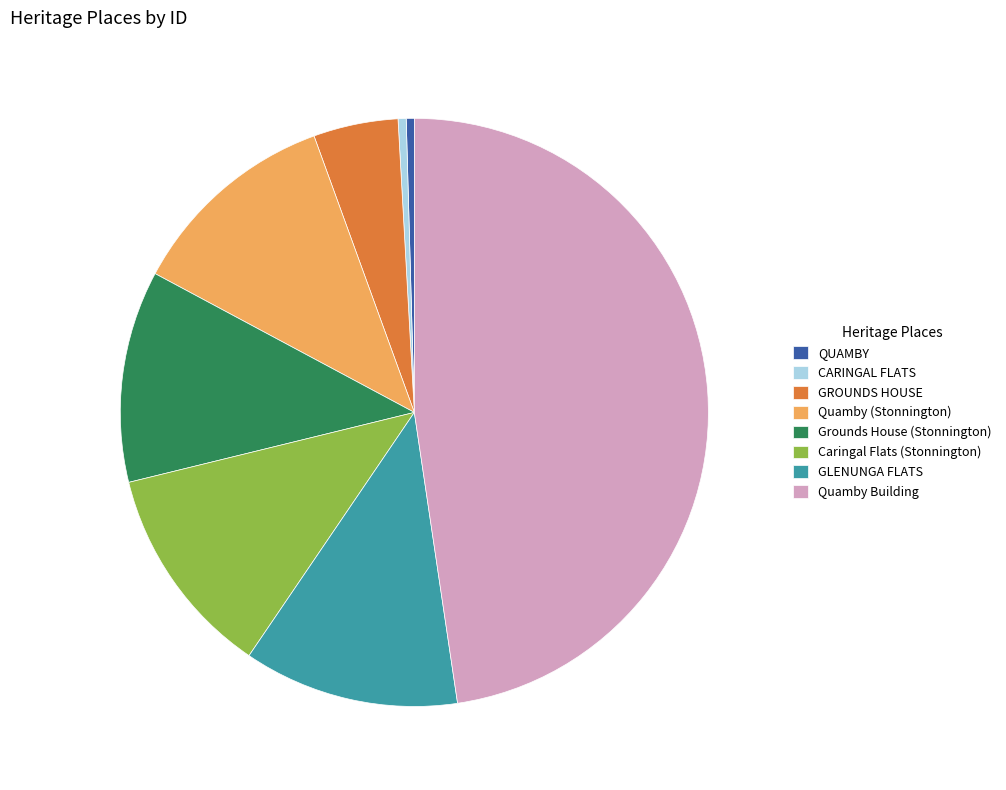

Between QUAMBY and Quamby Building, which is larger?

Quamby Building